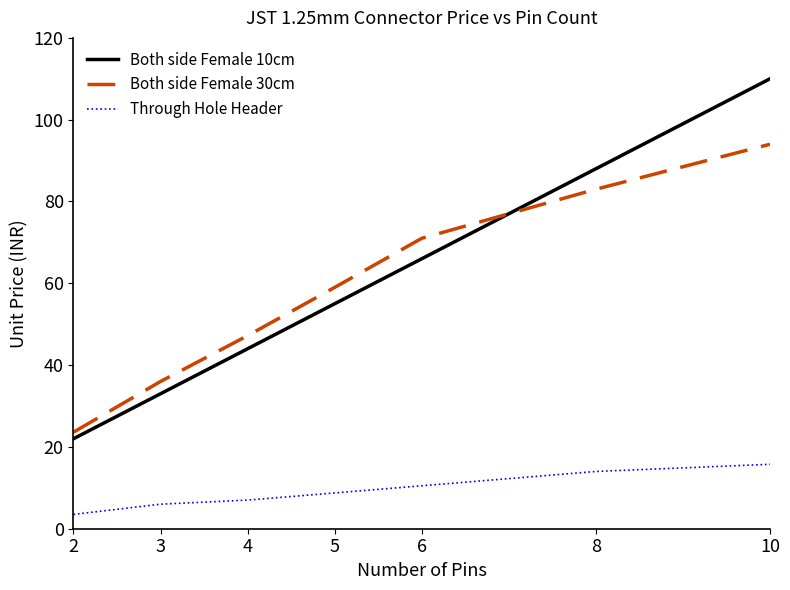

How many times do Both side Female 30cm and Both side Female 10cm cross each other?

1